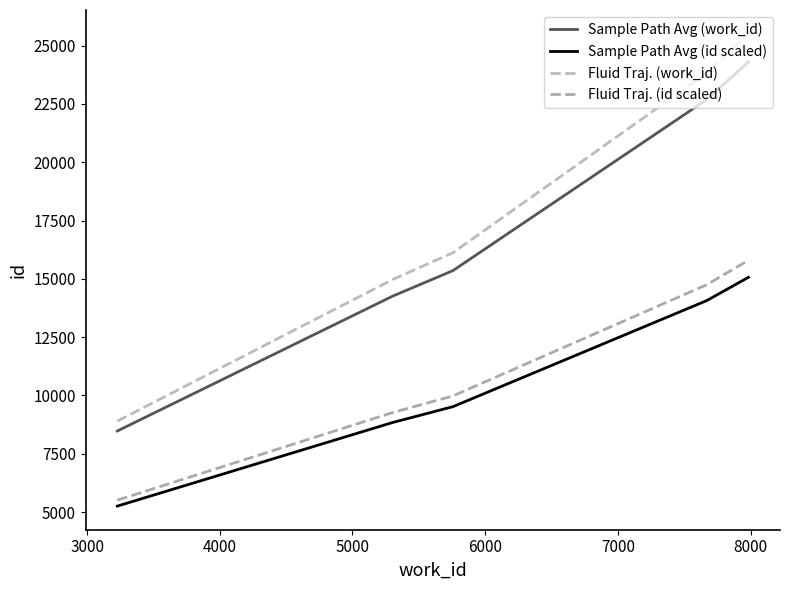

List the series in order of their peak value, highest first.

Fluid Traj. (work_id), Sample Path Avg (work_id), Fluid Traj. (id scaled), Sample Path Avg (id scaled)